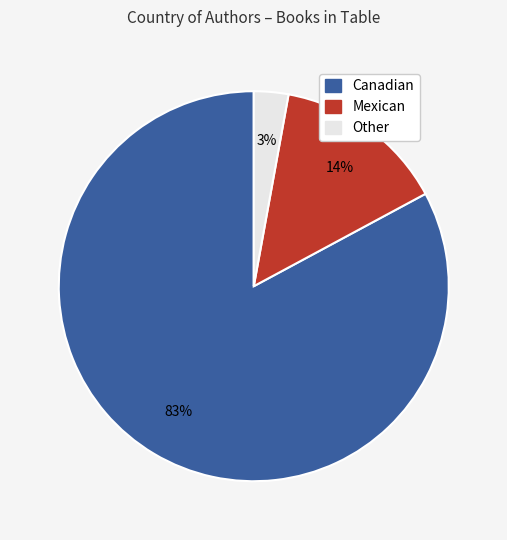

What is the smallest slice in the pie chart?

Other